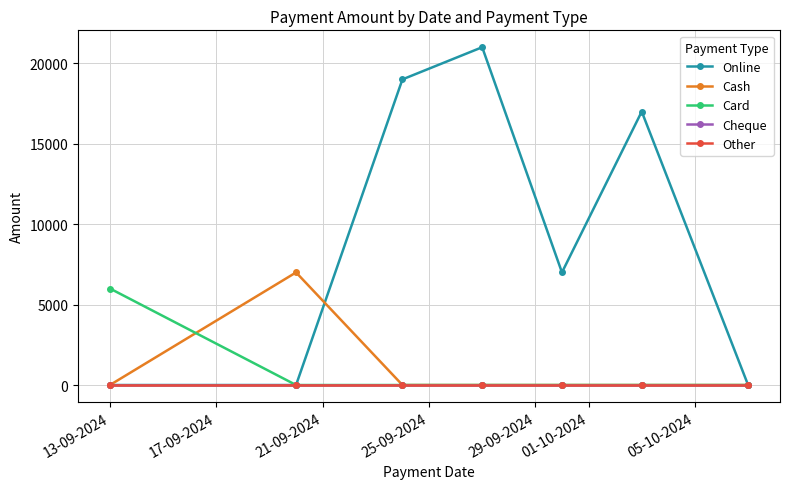

What are all the series names shown in the legend?

Online, Cash, Card, Cheque, Other